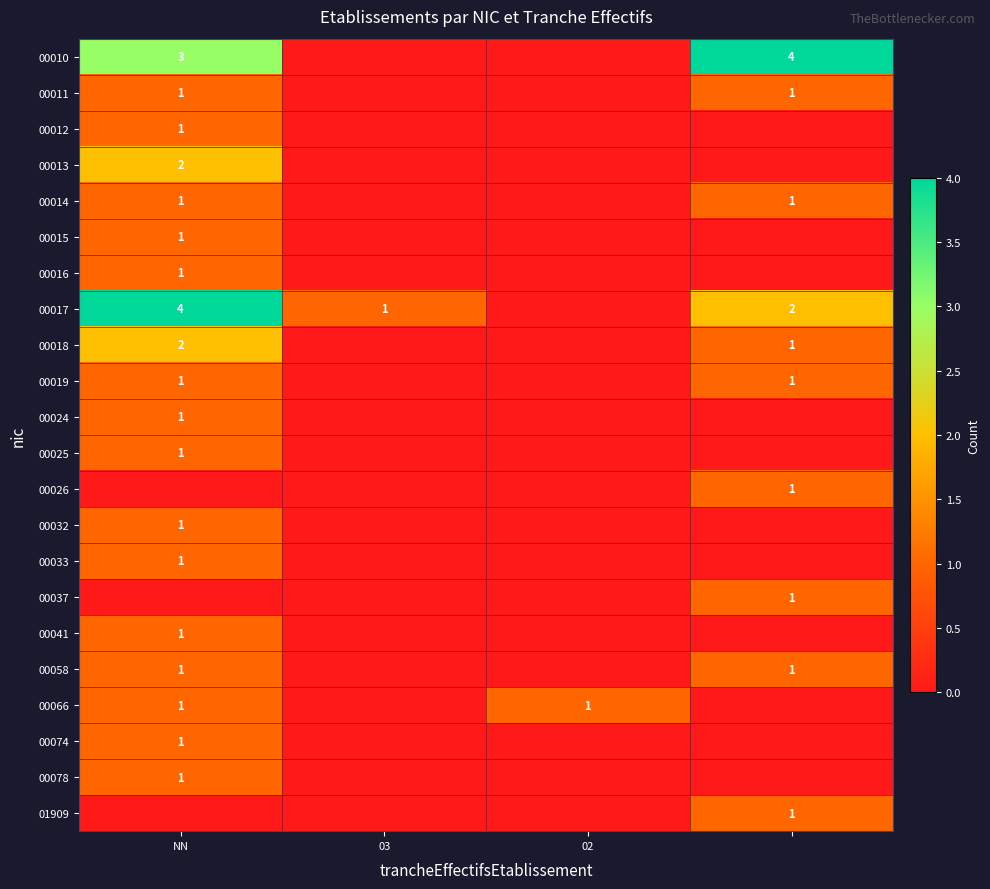

Is it true that 00017 equals 1 at 03?

True